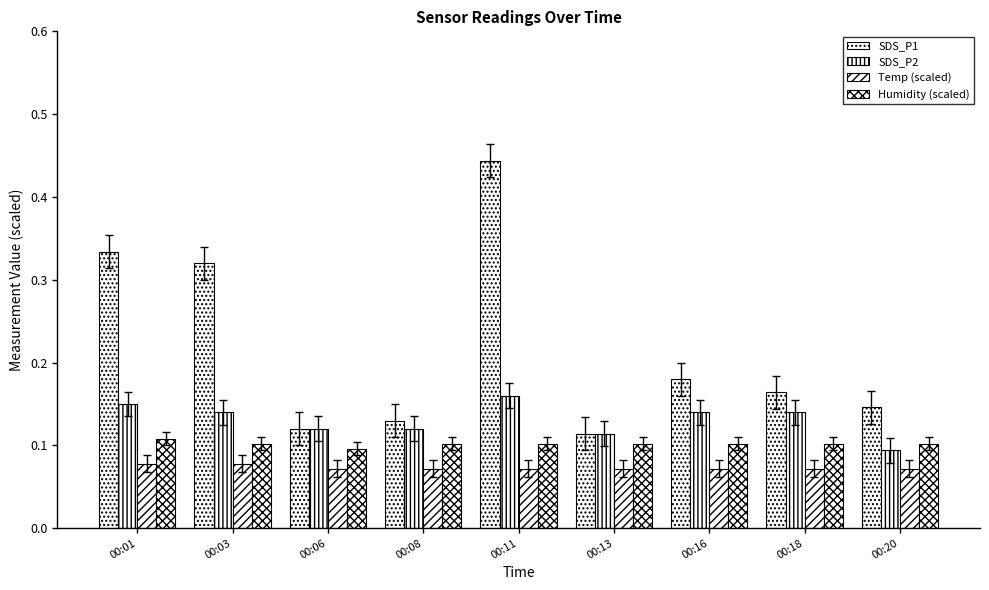

How many SDS_P2 values are between 0 and 1?

9